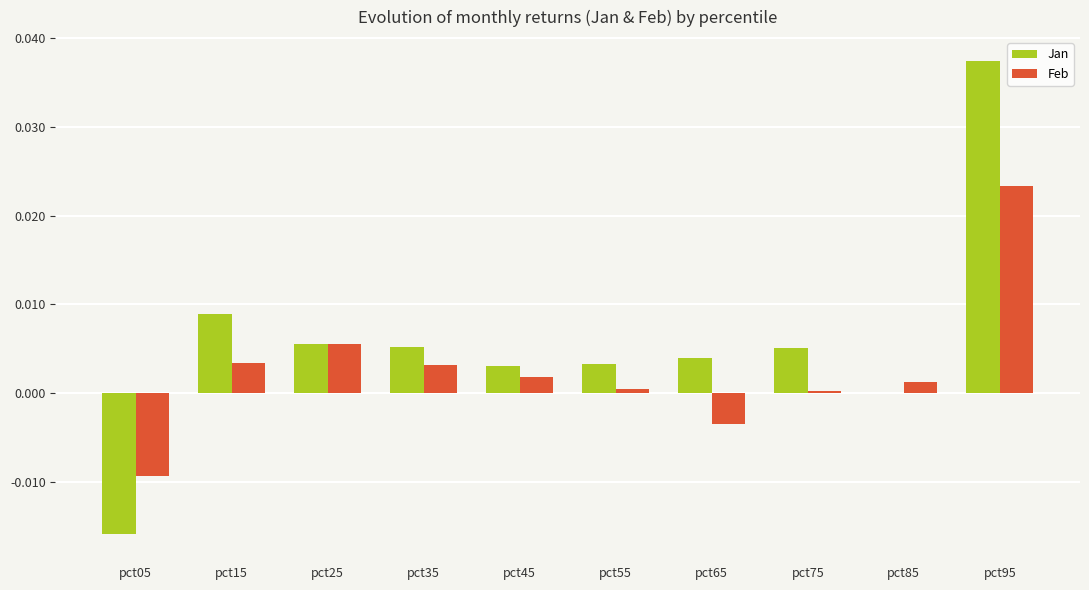

At which label does Jan first exceed 0?

pct15